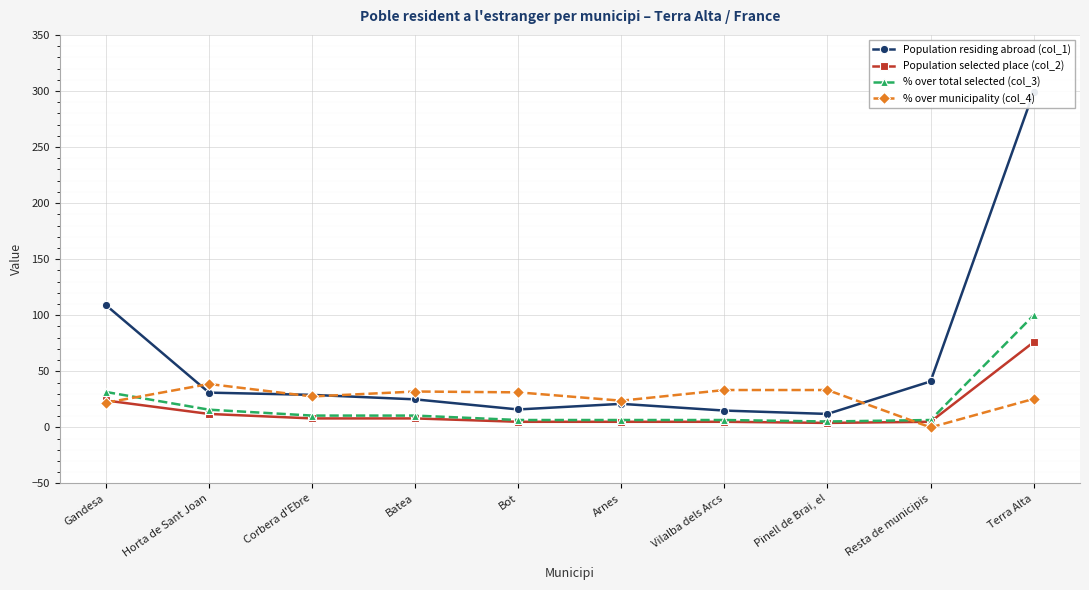

Rank the series by their maximum value, from highest to lowest.

Population residing abroad (col_1), % over total selected (col_3), Population selected place (col_2), % over municipality (col_4)